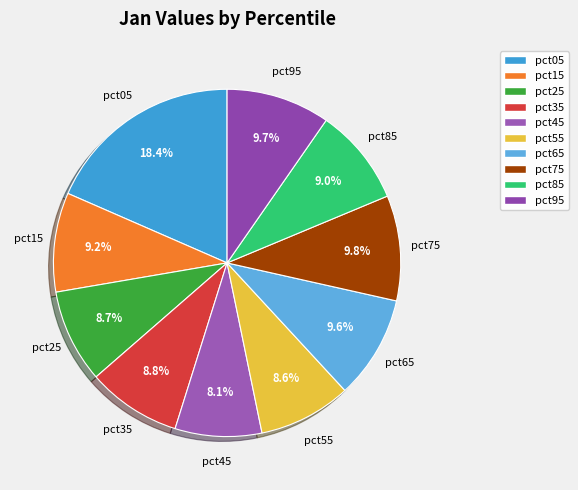

To the nearest percent, what is the average slice percentage?

10%